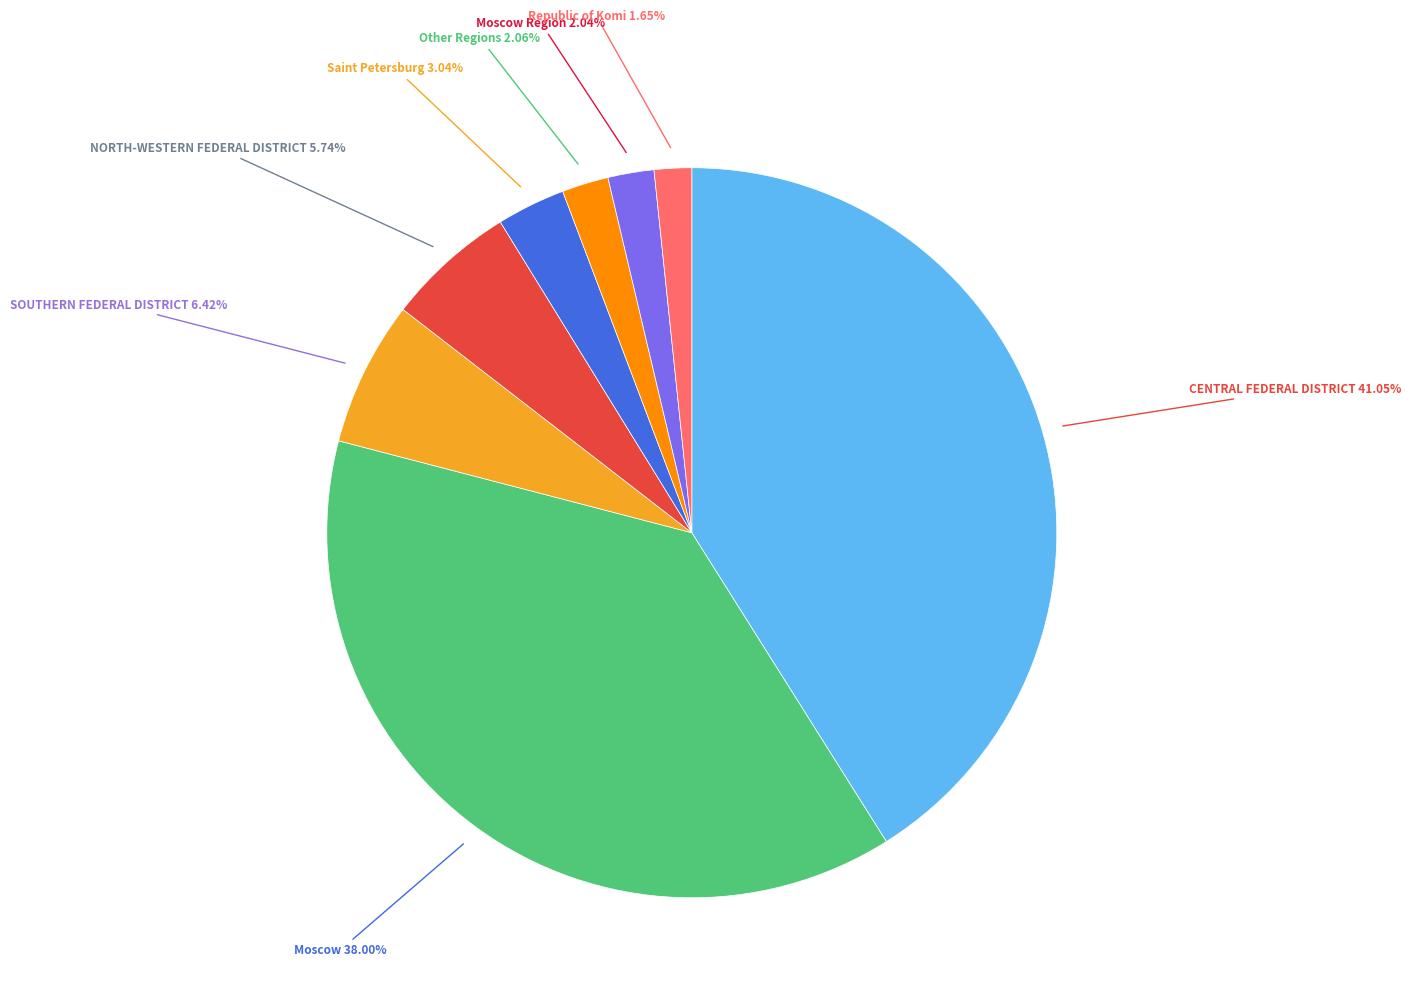

What is the largest slice in the pie chart?

CENTRAL FEDERAL DISTRICT